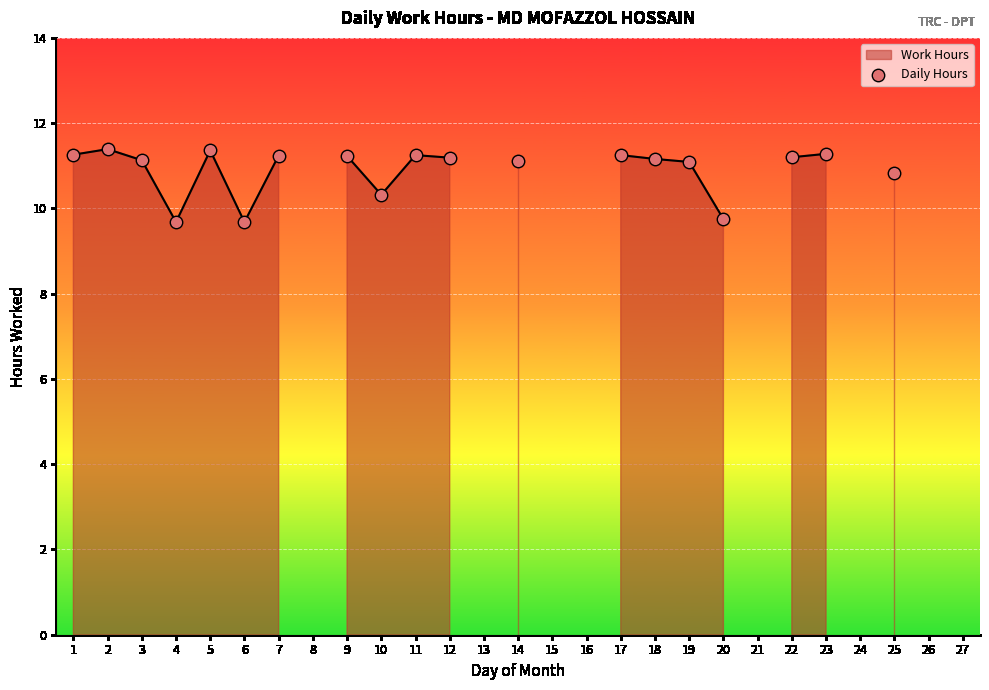

What is the range of X values (max minus min)?

24.0